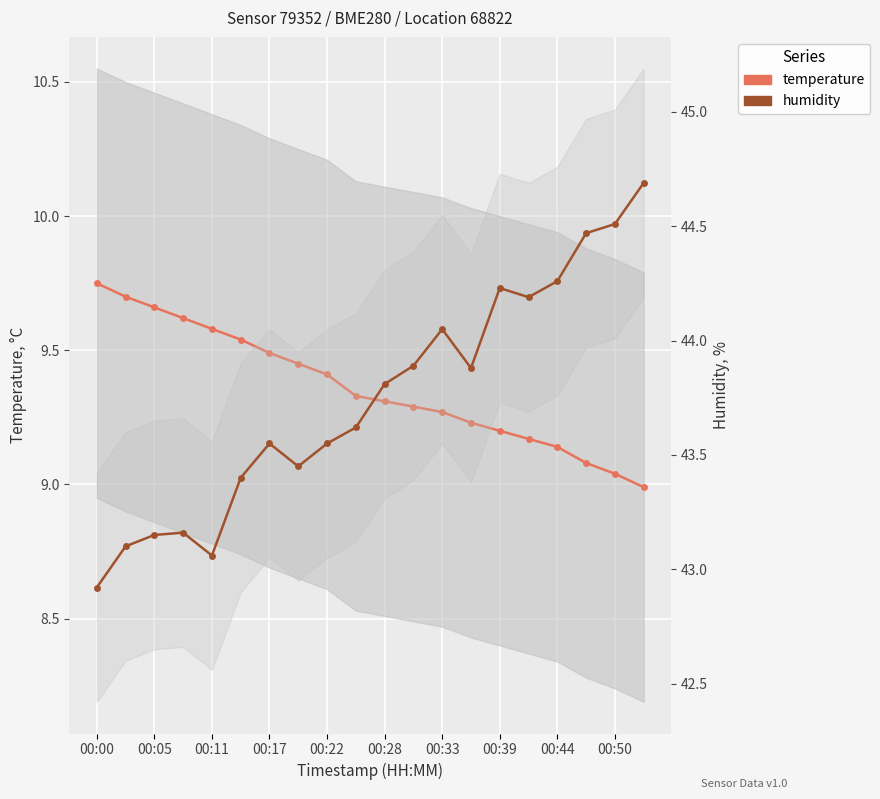

True or false: temperature has a value of 3.8 at 00:39.

False